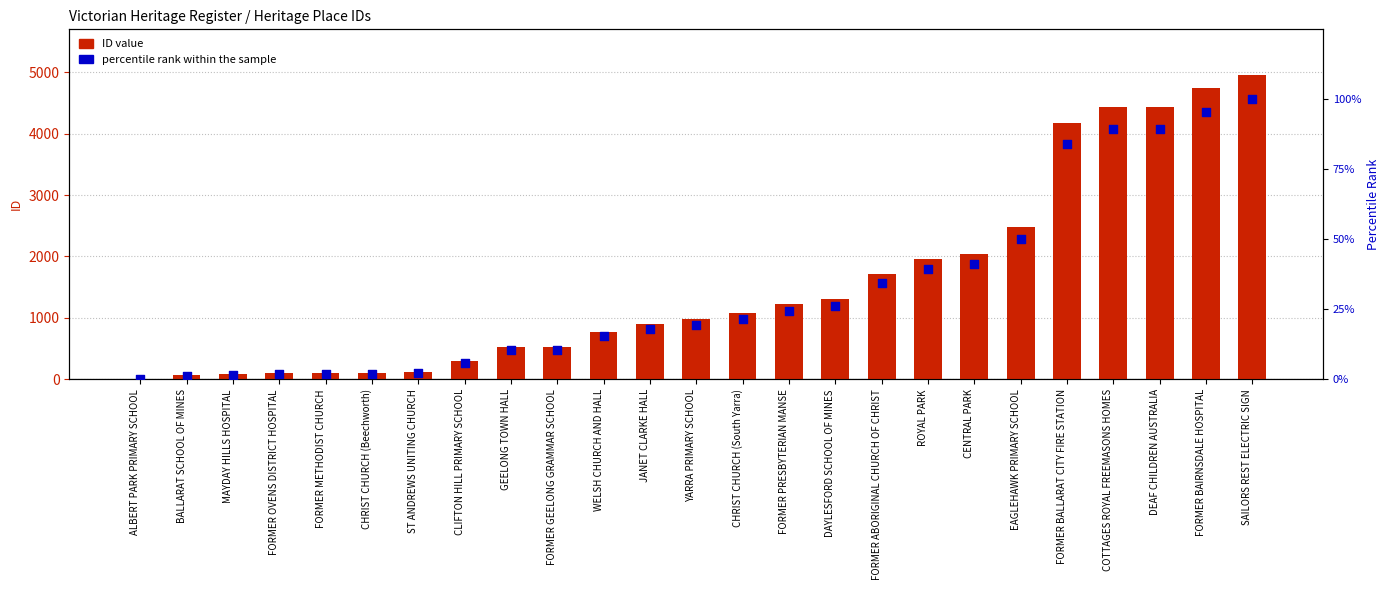

What are all the series names shown in the legend?

ID value, percentile rank within the sample